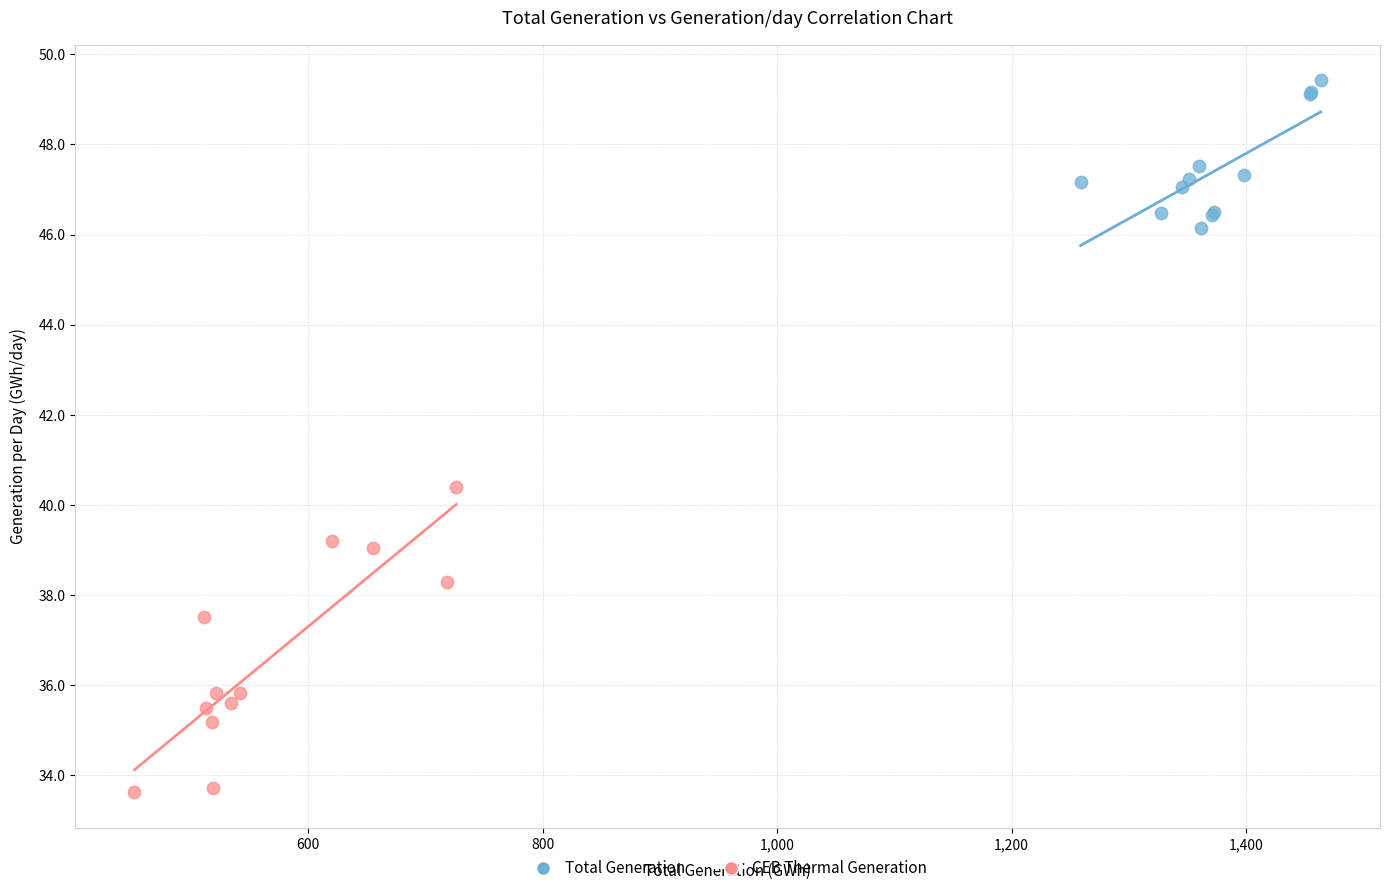

Which series has the widest spread of Y values?

CEB Thermal Generation